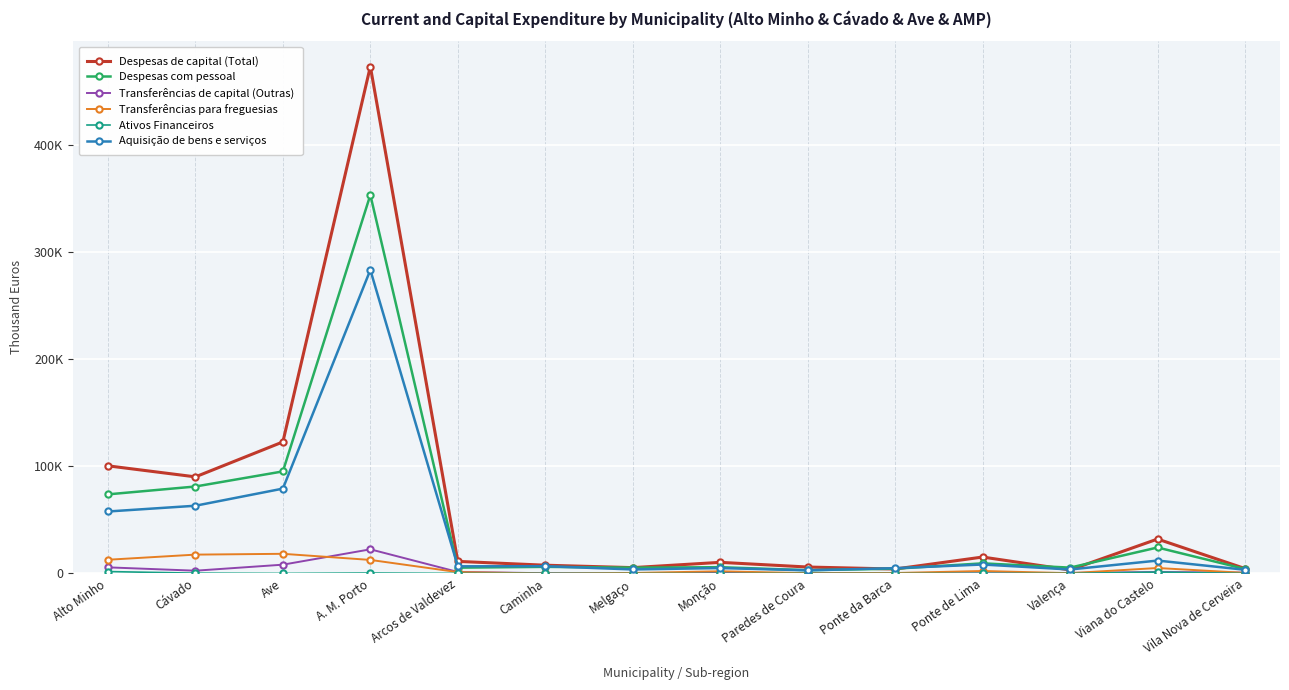

True or false: Ativos Financeiros has a value of 0 at Melgaço.

True